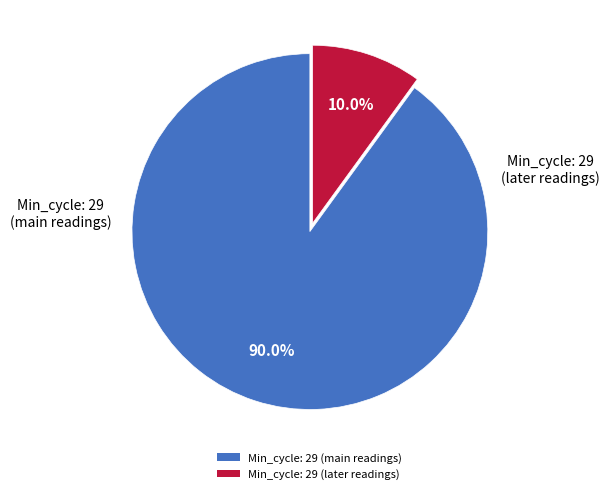

Is there a majority slice in this chart?

Yes